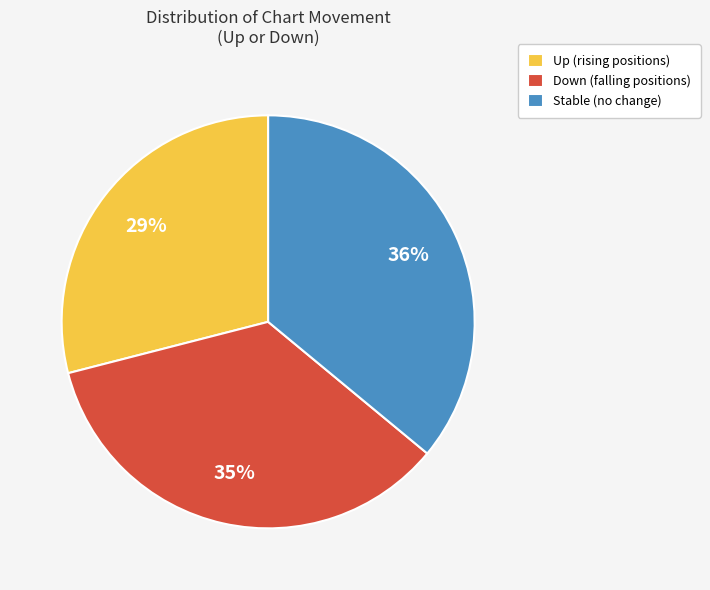

To the nearest percent, what is the difference between the Up (rising positions) and Stable (no change) slice percentages?

7%